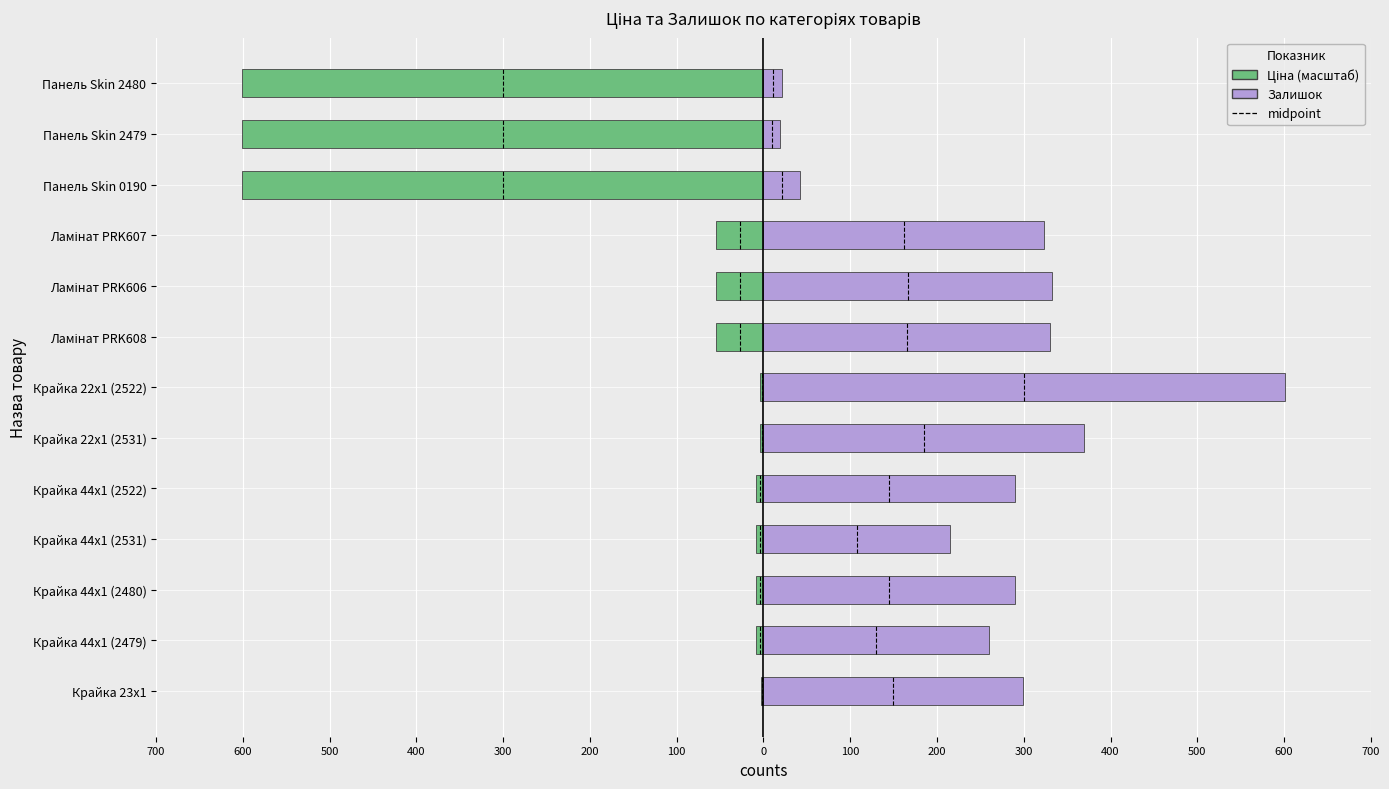

How many categories are shown in the chart?

13